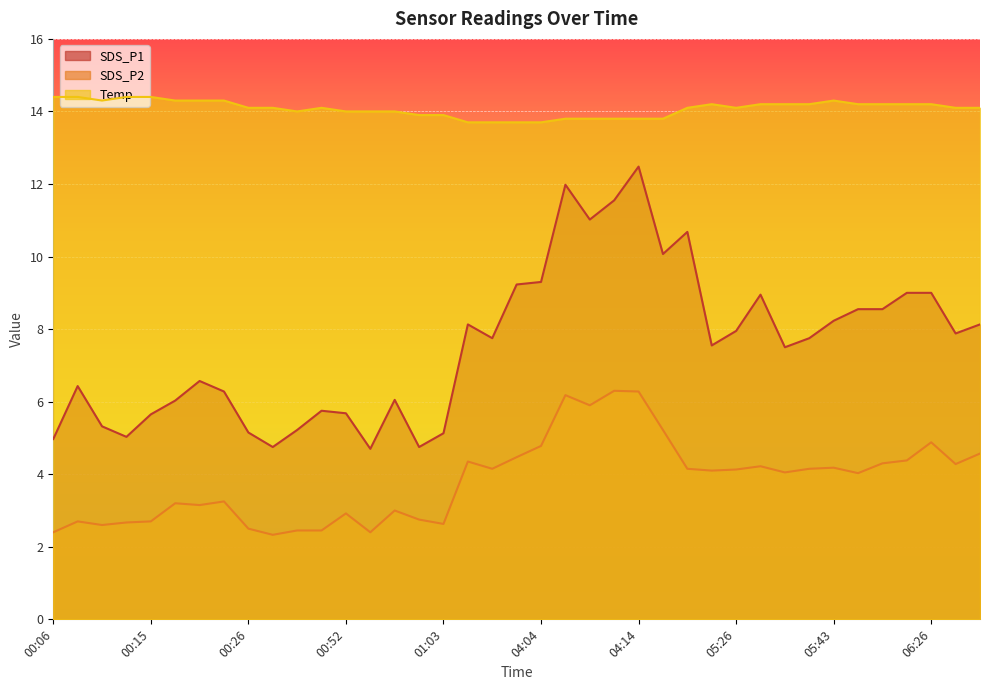

Reading right to left, what are all the values shown in this chart?

SDS_P1: 06:31=8.1	06:29=7.9	06:26=9.0	06:24=9.0	06:21=8.6	05:45=8.6	05:43=8.2	05:40=7.8	05:37=7.5	05:35=8.9	05:26=8.0	05:24=7.5	05:21=10.7	04:16=10.1	04:14=12.5	04:11=11.6	04:09=11.0	04:07=12.0	04:04=9.3	03:54=9.2	03:52=7.8	03:49=8.1	01:03=5.1	01:00=4.8	00:58=6.0	00:55=4.7	00:52=5.7	00:50=5.8	00:47=5.2	00:44=4.8	00:26=5.2	00:23=6.3	00:20=6.6	00:18=6.0	00:15=5.7	00:13=5.0	00:11=5.3	00:08=6.4	00:06=5.0
SDS_P2: 06:31=4.6	06:29=4.3	06:26=4.9	06:24=4.4	06:21=4.3	05:45=4.0	05:43=4.2	05:40=4.2	05:37=4.0	05:35=4.2	05:26=4.1	05:24=4.1	05:21=4.2	04:16=5.2	04:14=6.3	04:11=6.3	04:09=5.9	04:07=6.2	04:04=4.8	03:54=4.5	03:52=4.2	03:49=4.3	01:03=2.6	01:00=2.8	00:58=3.0	00:55=2.4	00:52=2.9	00:50=2.5	00:47=2.5	00:44=2.3	00:26=2.5	00:23=3.2	00:20=3.1	00:18=3.2	00:15=2.7	00:13=2.7	00:11=2.6	00:08=2.7	00:06=2.4
Temp: 06:31=14.1	06:29=14.1	06:26=14.2	06:24=14.2	06:21=14.2	05:45=14.2	05:43=14.3	05:40=14.2	05:37=14.2	05:35=14.2	05:26=14.1	05:24=14.2	05:21=14.1	04:16=13.8	04:14=13.8	04:11=13.8	04:09=13.8	04:07=13.8	04:04=13.7	03:54=13.7	03:52=13.7	03:49=13.7	01:03=13.9	01:00=13.9	00:58=14.0	00:55=14.0	00:52=14.0	00:50=14.1	00:47=14.0	00:44=14.1	00:26=14.1	00:23=14.3	00:20=14.3	00:18=14.3	00:15=14.4	00:13=14.4	00:11=14.3	00:08=14.4	00:06=14.4